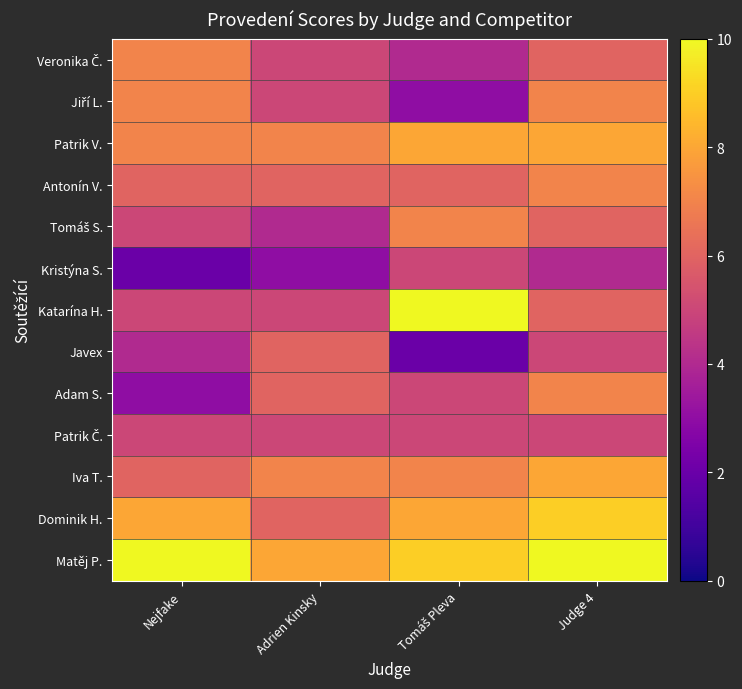

At how many categories does at least one series exceed 8?

3